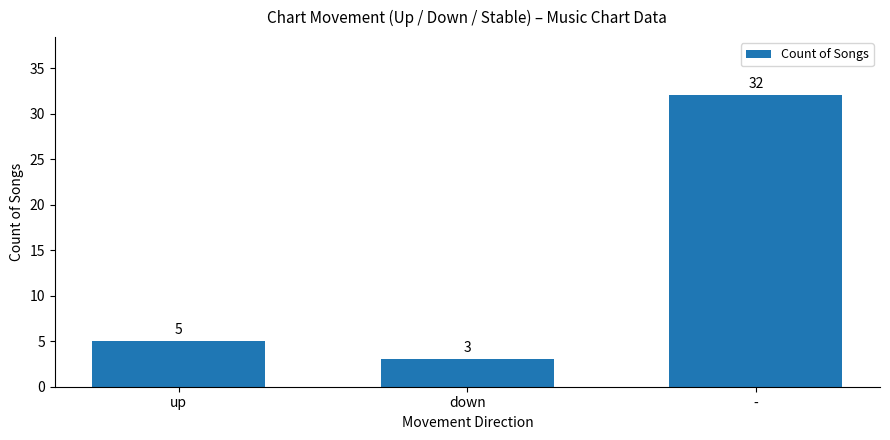

What is the label of the 1st bar from the left?

up